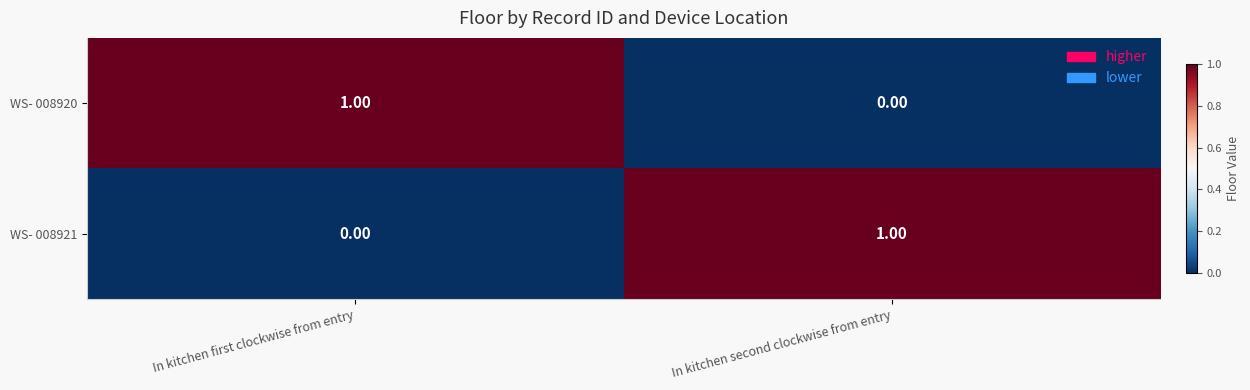

Is the value of WS- 008921 at In kitchen first clockwise from entry greater than the value of WS- 008920 at In kitchen first clockwise from entry?

No